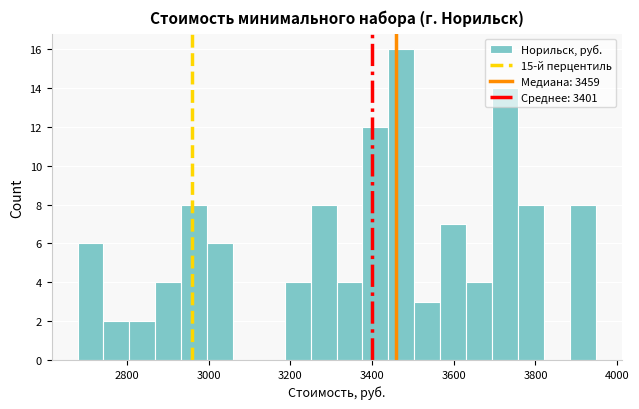

Read against the x-axis, roughly where is the centre of the tallest bar?

3480